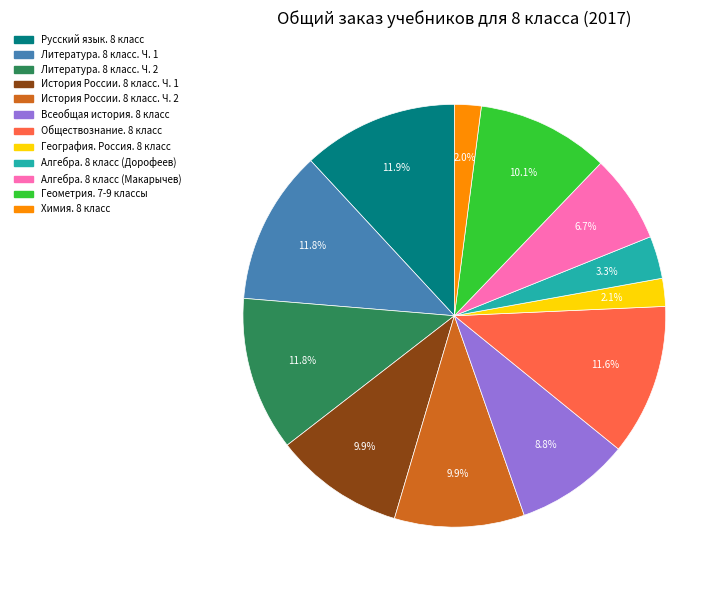

How many slices are in this pie chart?

12